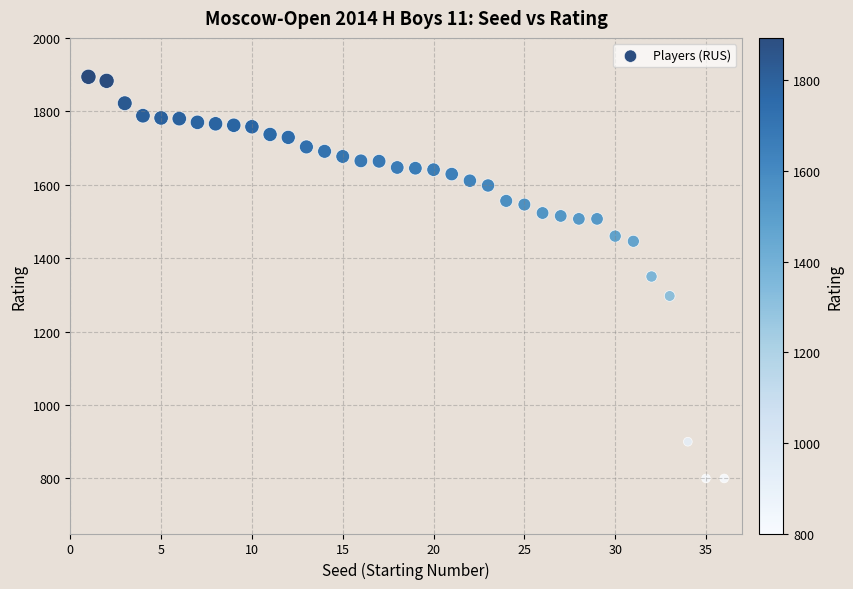

What is the range of Y values (max minus min)?

1094